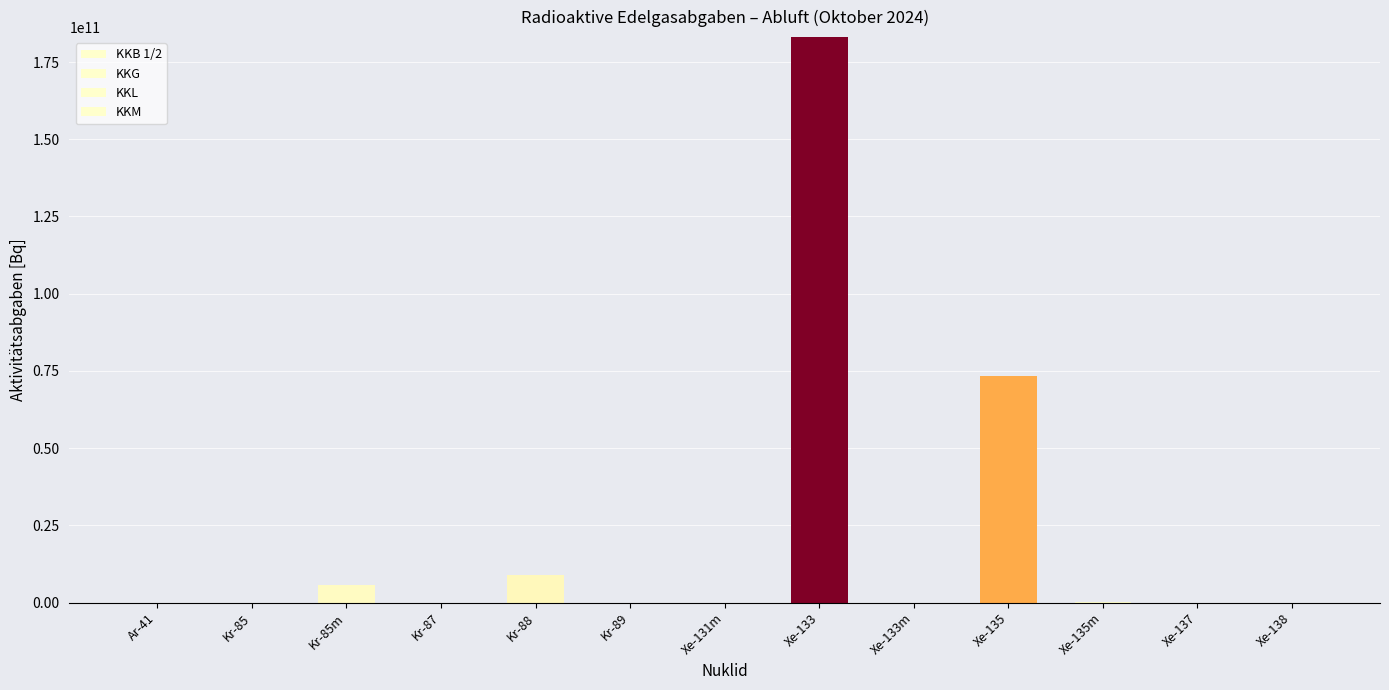

Where is KKL nearest to the value 90558000?

Xe-135